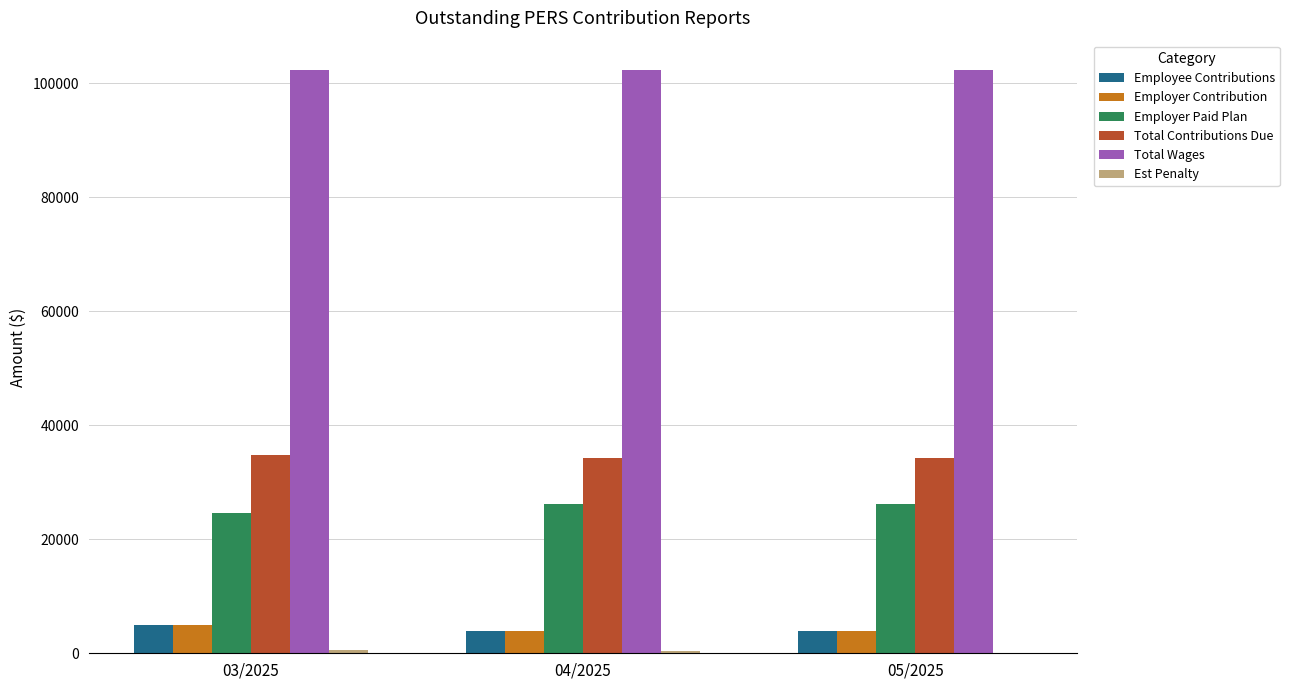

What is the sum of the Total Contributions Due values at 04/2025 and 03/2025?

68946.5